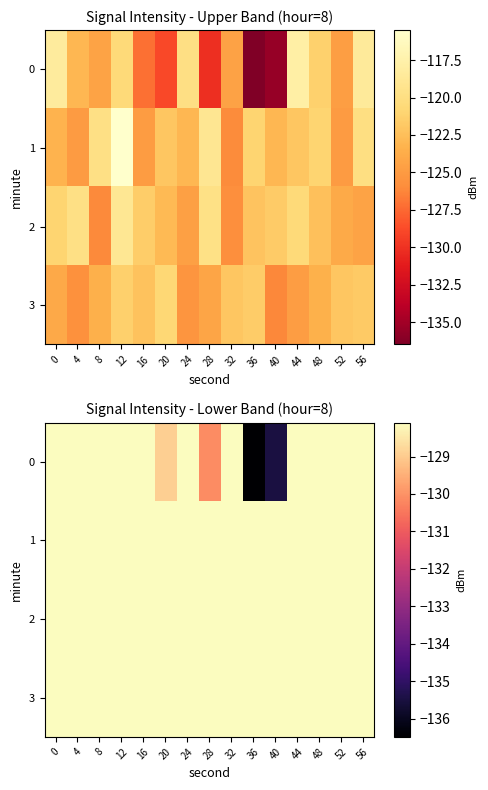

What is the sum of all 1 values?

-1830.4